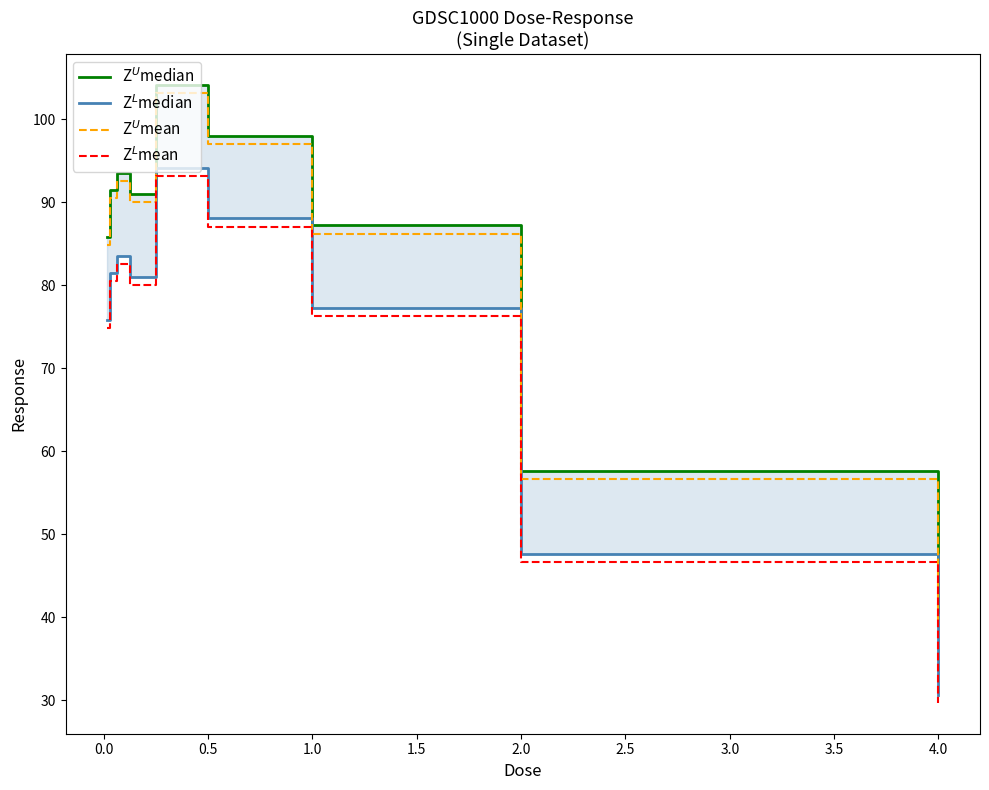

How many lines are shown in the chart?

4